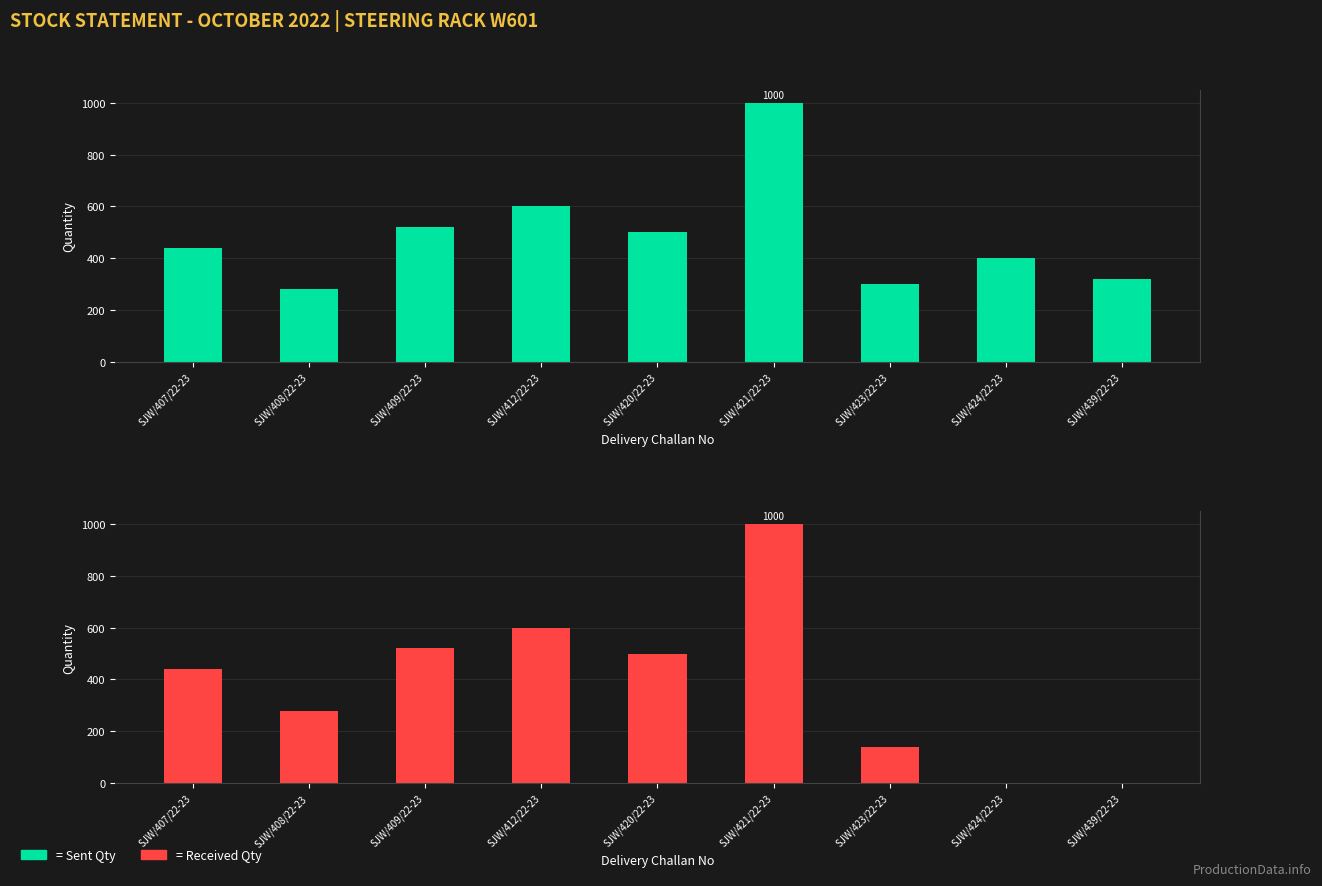

The Received Qty series shows 500 at SJW/420/22-23. True or false?

True